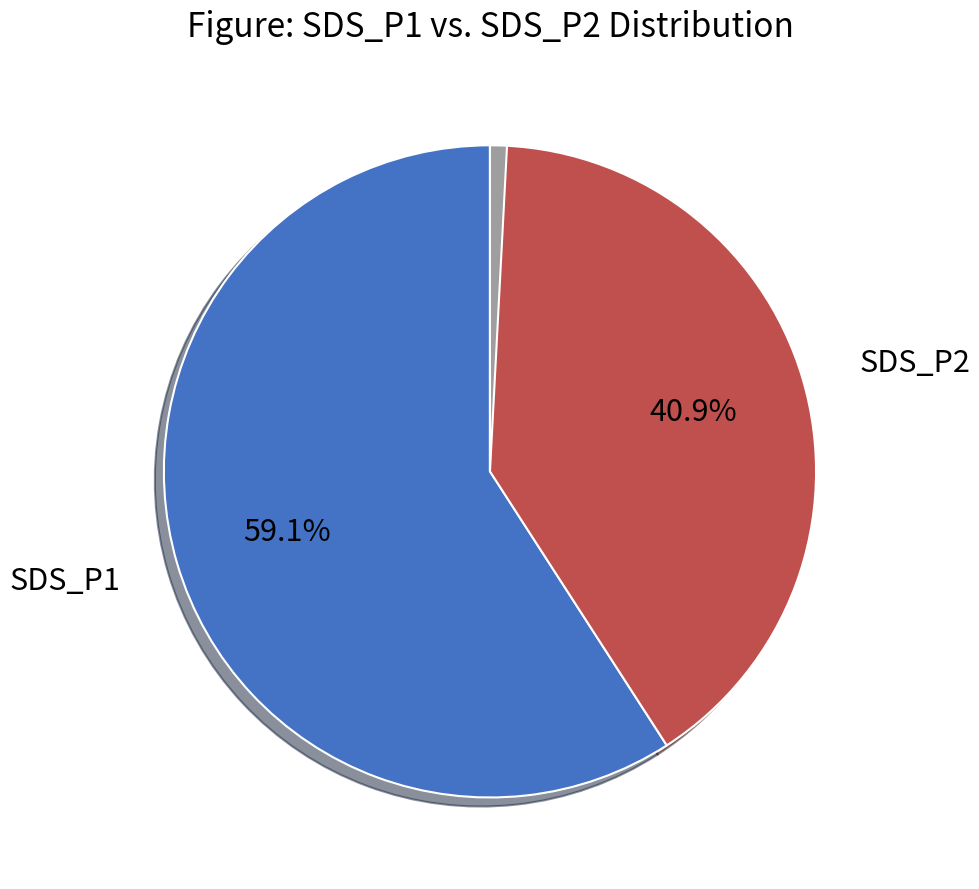

Is there any slice that represents more than half of the pie?

Yes